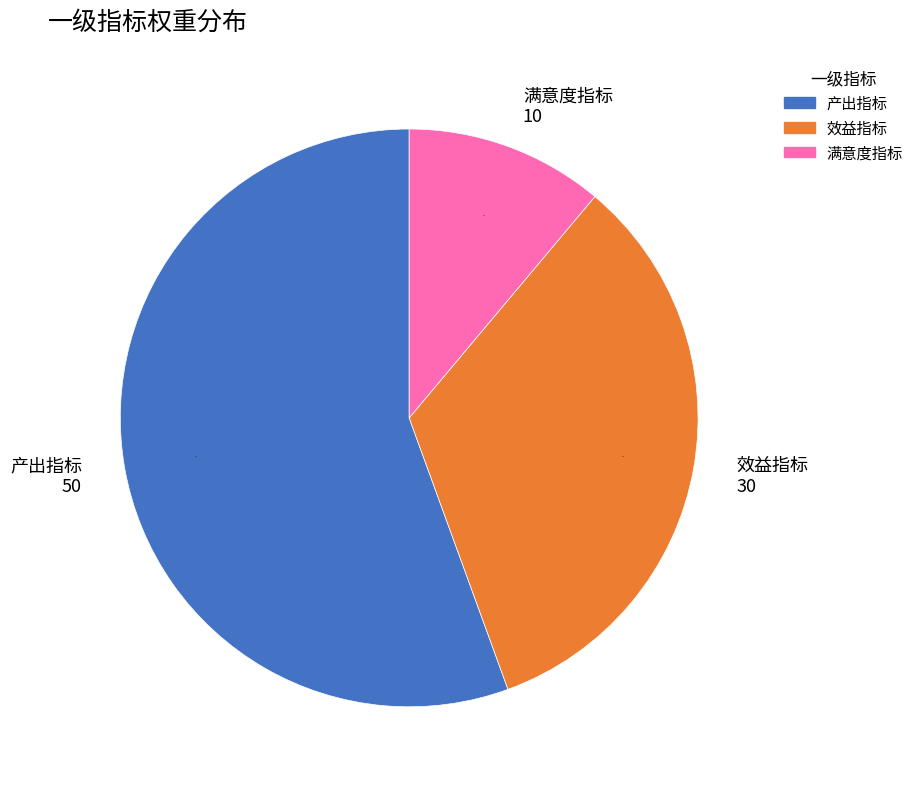

Is there a majority slice in this chart?

Yes